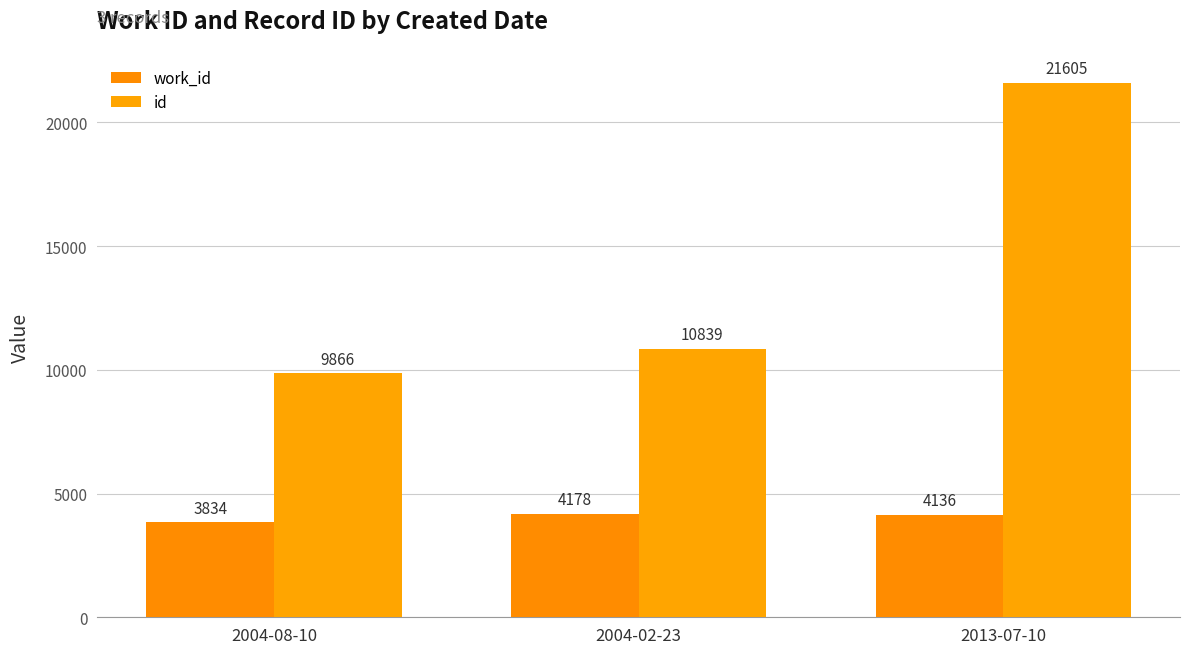

What is the difference between the highest and lowest values at 2013-07-10?

17469